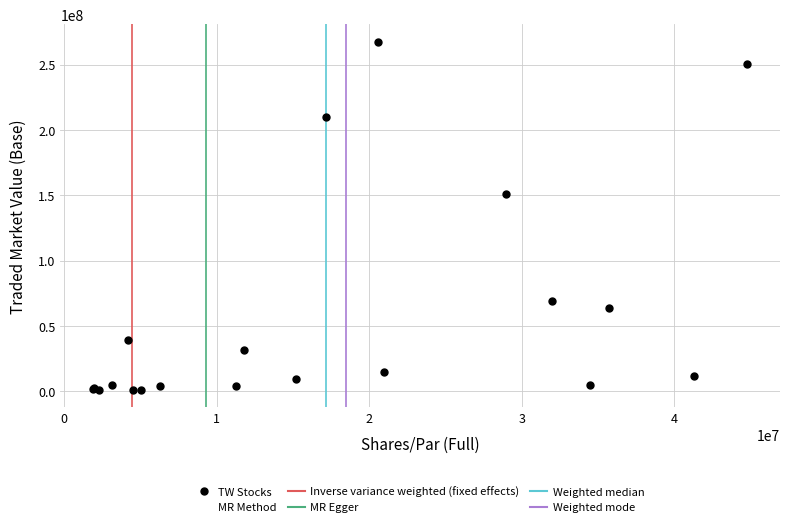

What Y value in the scatter plot is closest to 134247148?

150761629.2